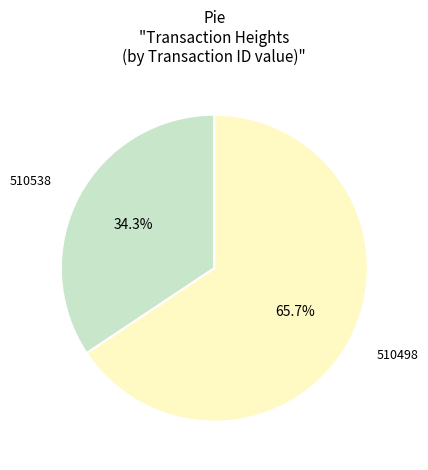

What percentage is the 510498 slice, to the nearest percent?

66%